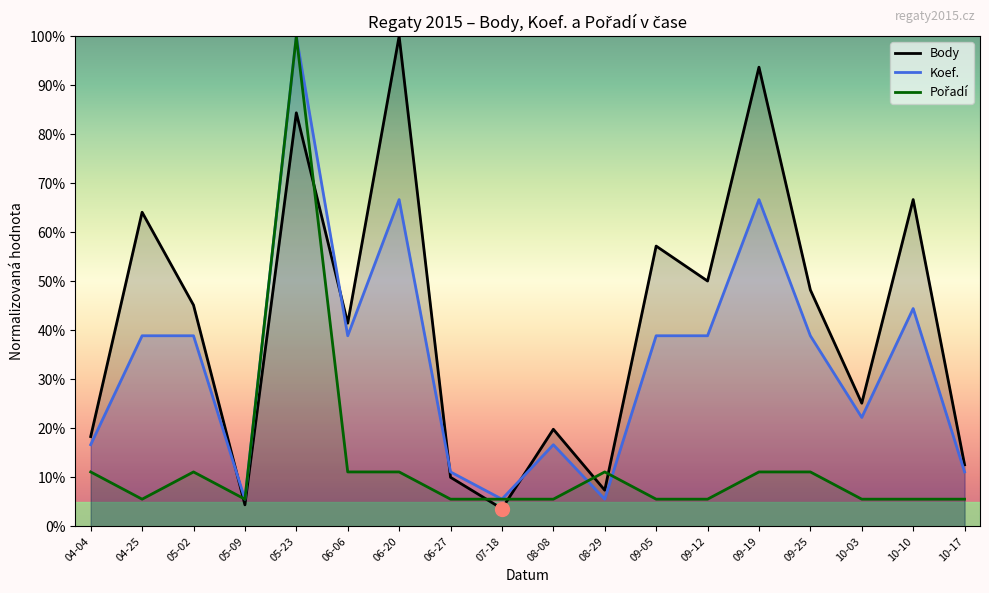

Count the number of categories in the chart.

18